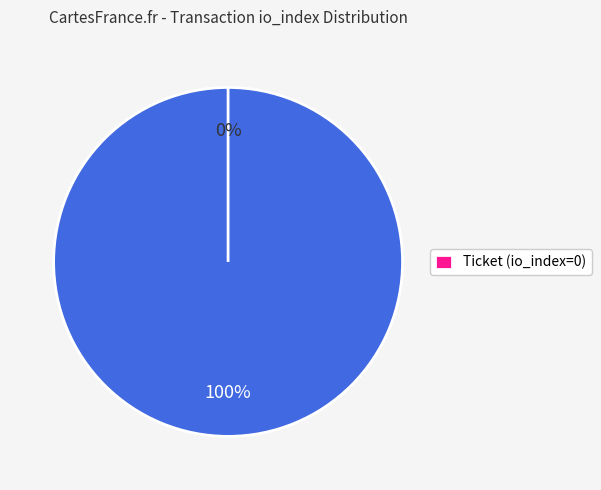

What percentage do Ticket (io_index=0) and Regular (io_index=93) together represent?

100.0%